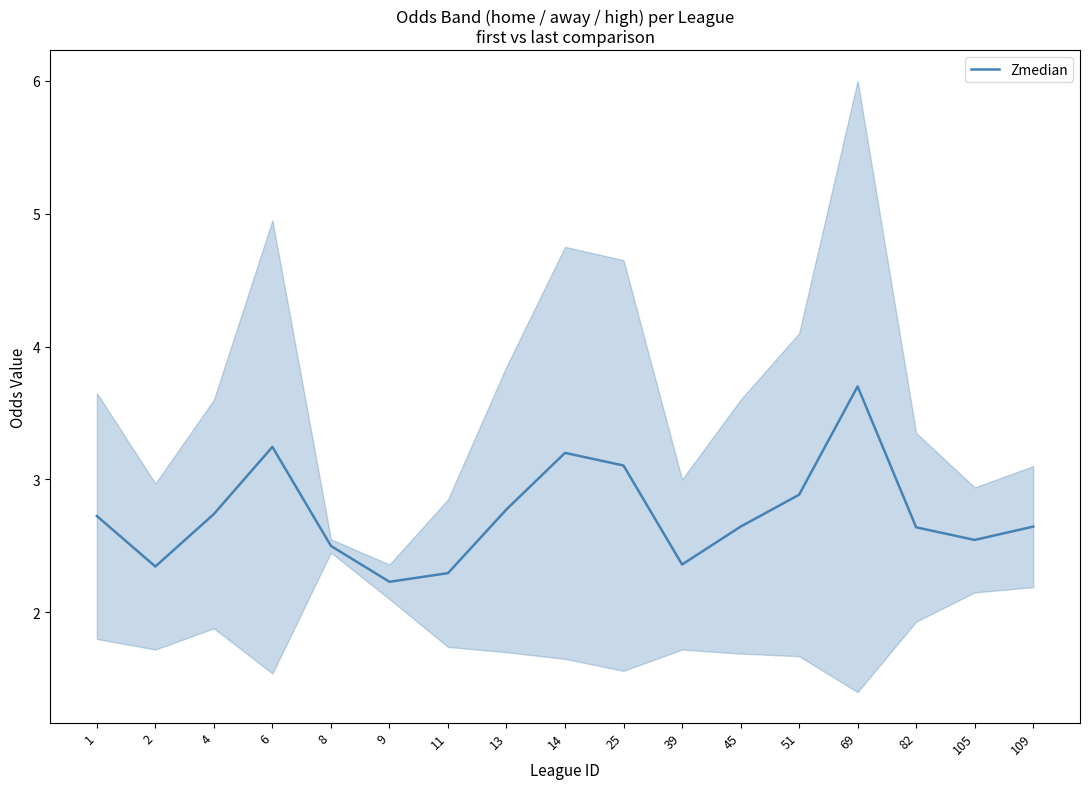

What is the ratio of the value at 109 to the value at 13?

1.0